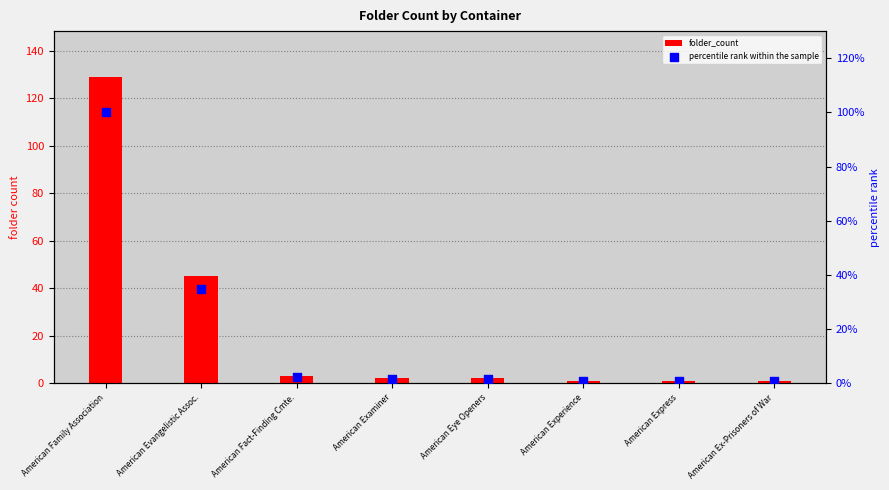

Which series contains the highest Y value?

folder_count